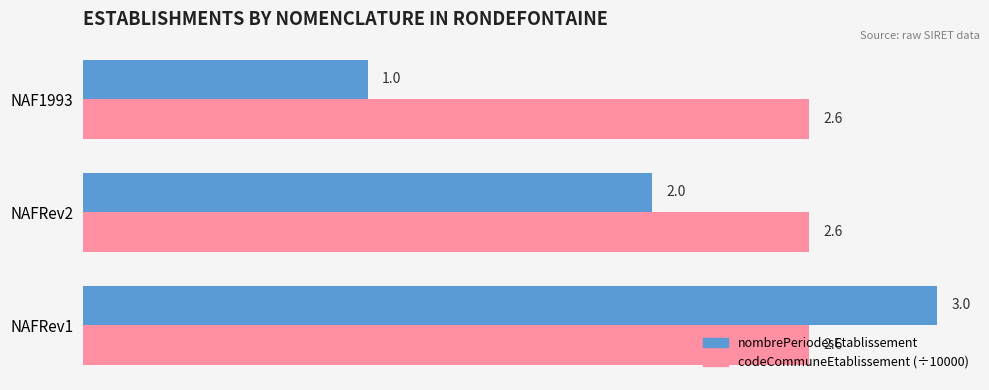

What are all the series names shown in the legend?

nombrePeriodesEtablissement, codeCommuneEtablissement (÷10000)